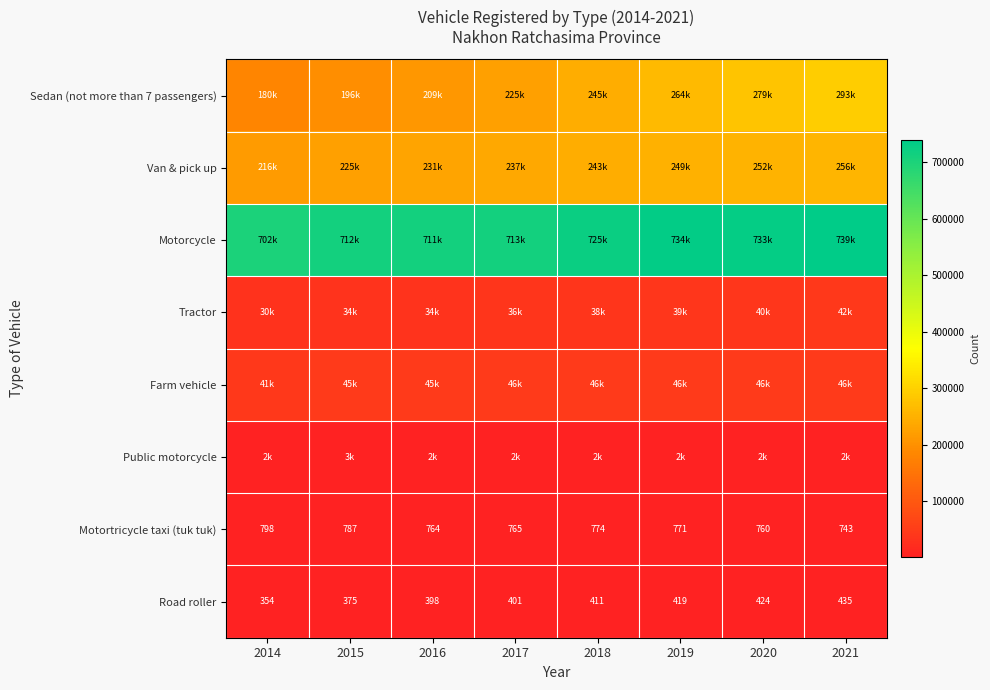

The Motortricycle taxi (tuk tuk) series shows 760 at 2020. True or false?

True